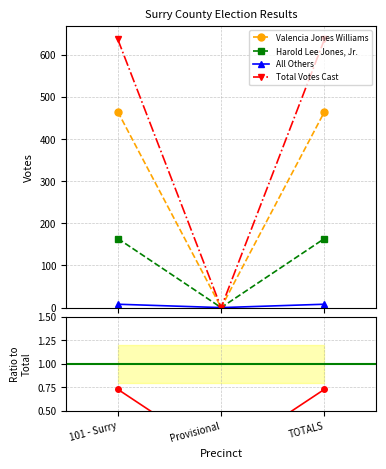

Is it true that Valencia Jones Williams equals 278.3 at TOTALS?

False